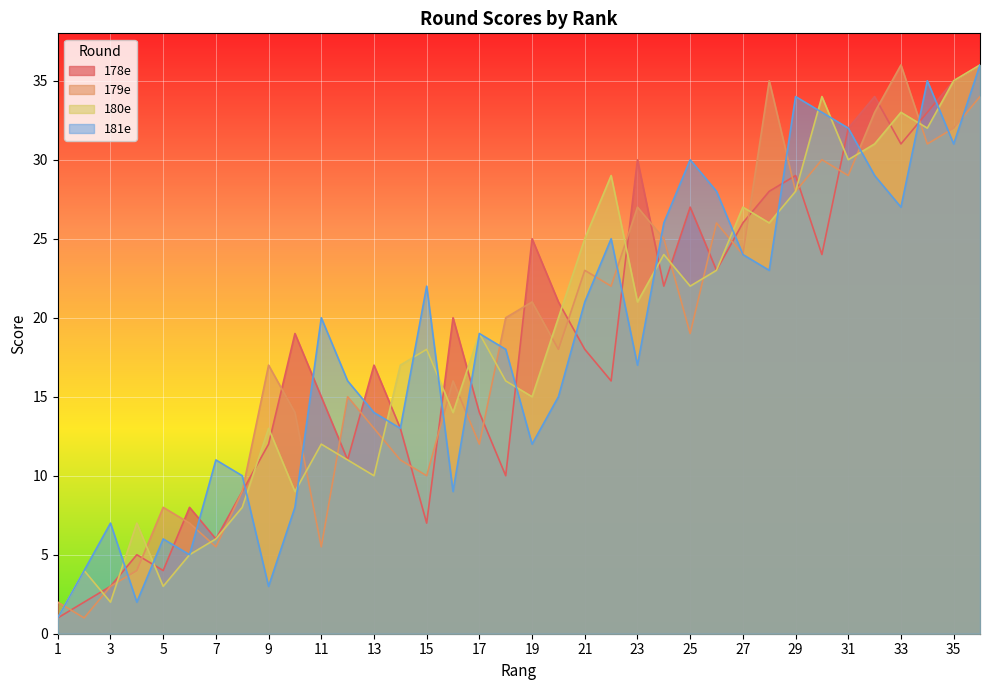

What is the sum of the 180e values at 24 and 19?

39.0